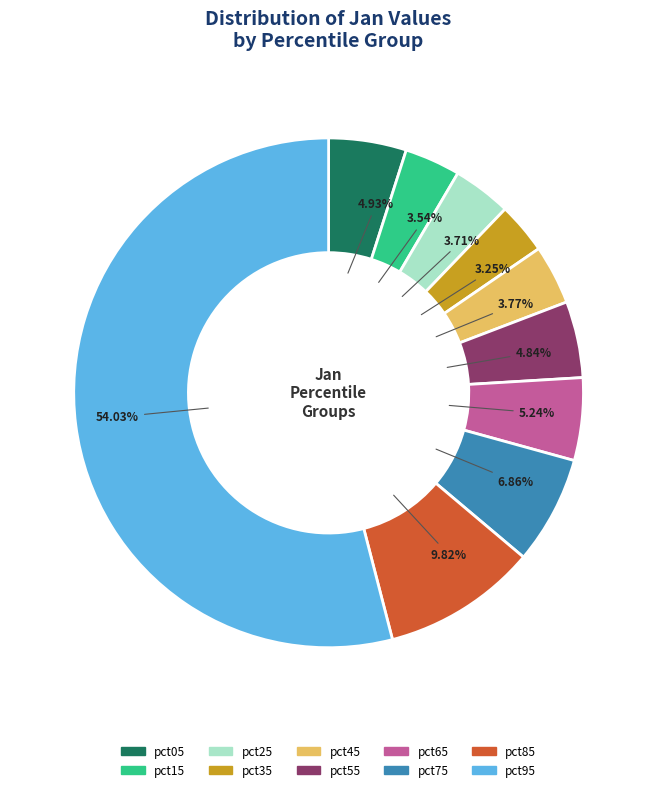

To the nearest percent, what percentage of the pie is pct25?

4%